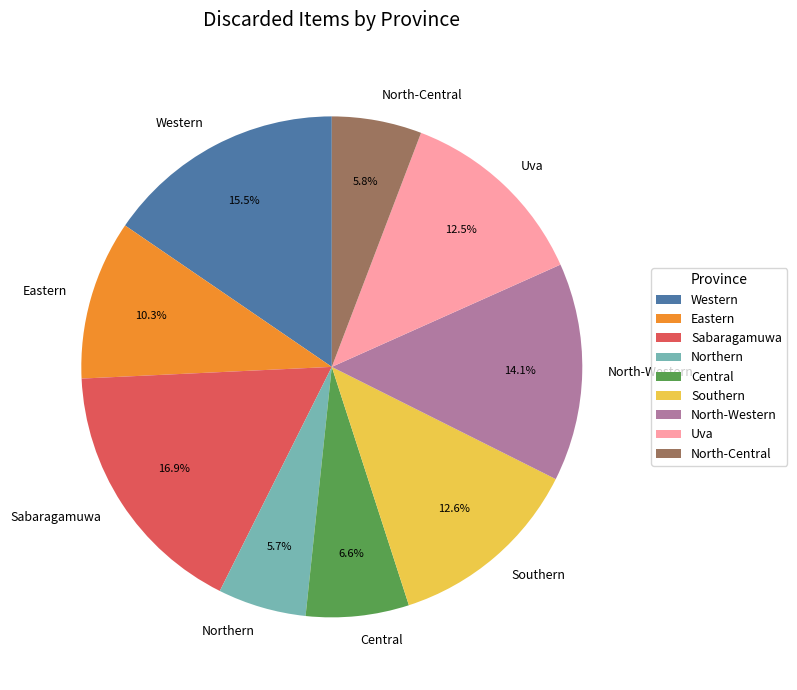

Is there any slice that represents more than half of the pie?

No